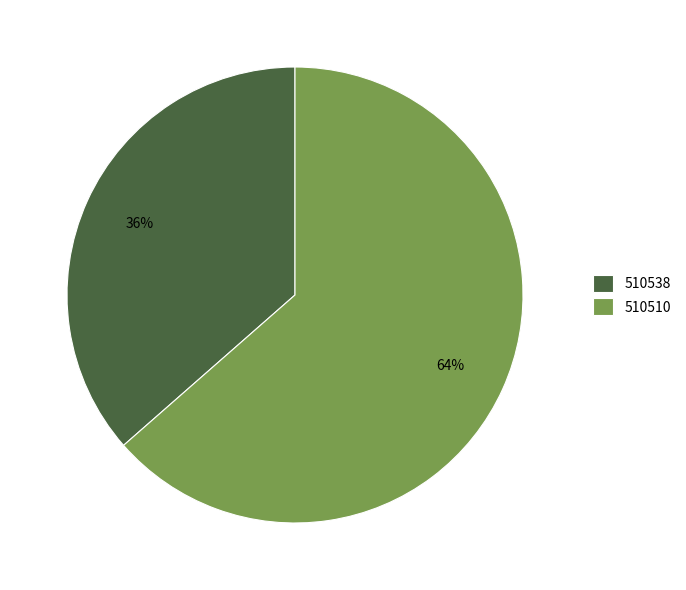

Count the number of slices in the pie.

2